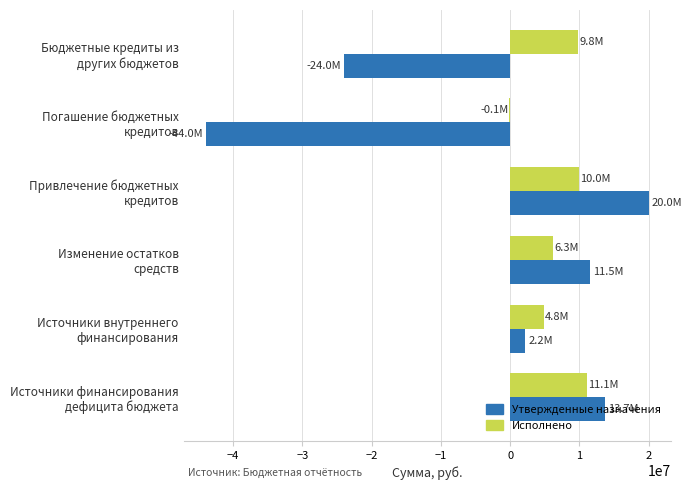

What is the greatest value displayed?

20000000.0